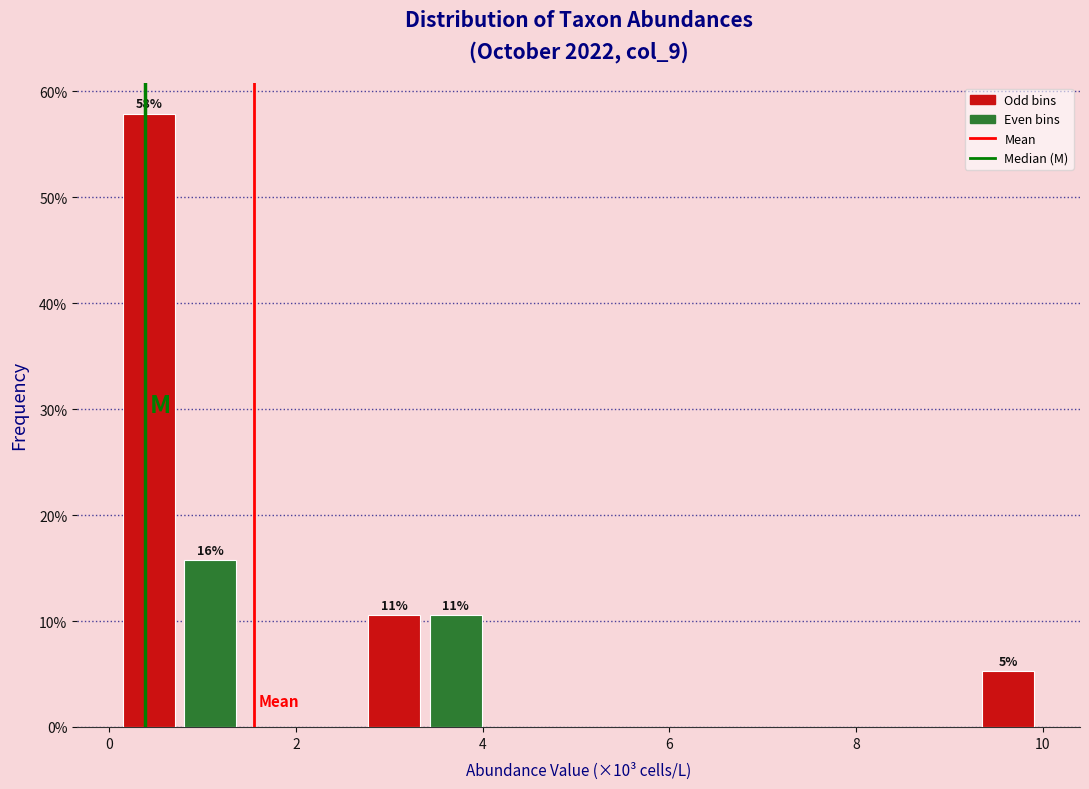

Around what value on the x-axis is the tallest bar? Give the approximate position of its centre, as read against the axis.

0.4